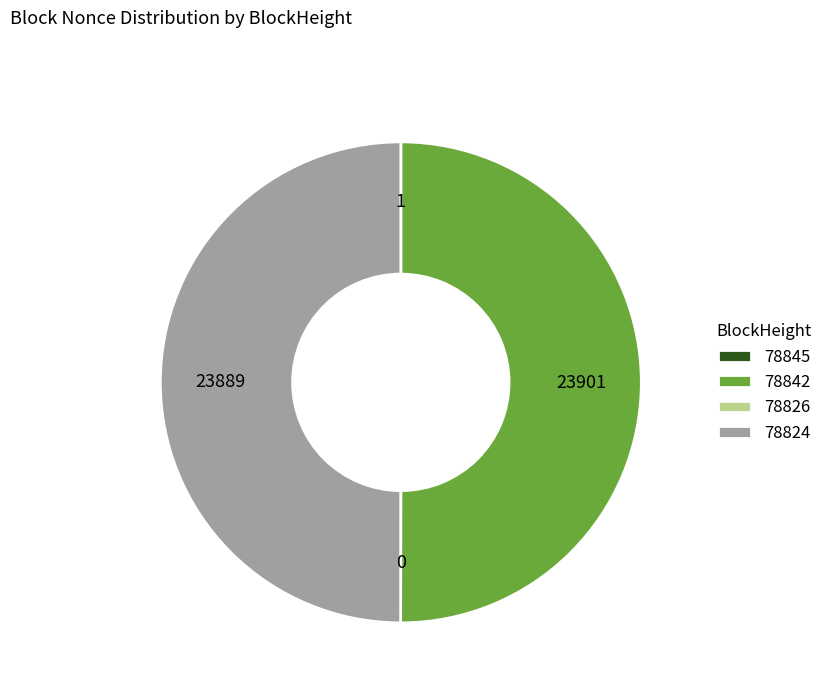

Approximately how many times larger is the value at 78824 compared to 78842?

1.0